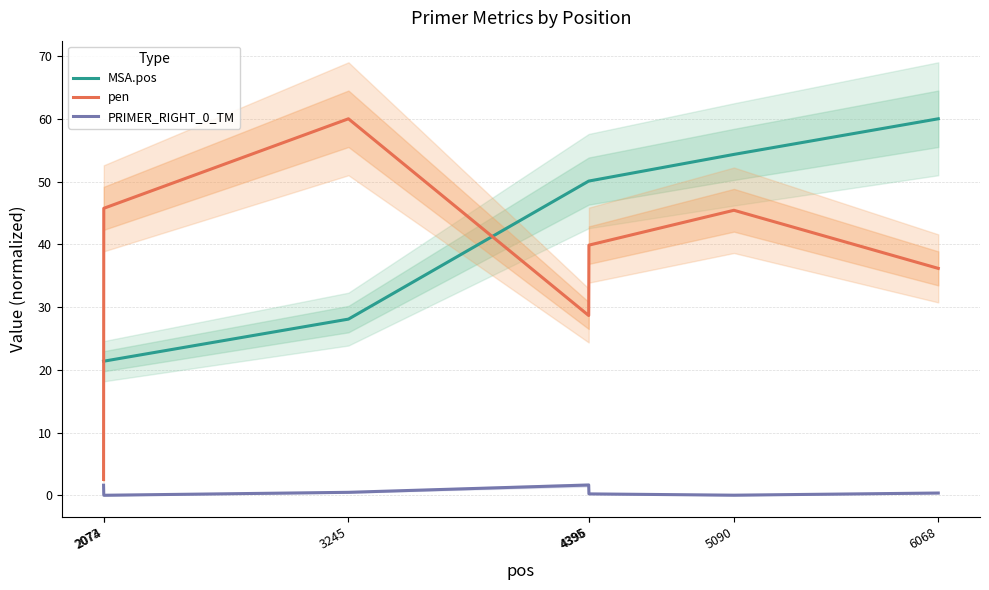

The value of PRIMER_RIGHT_0_TM at 2073 is 0.5. True or false?

False